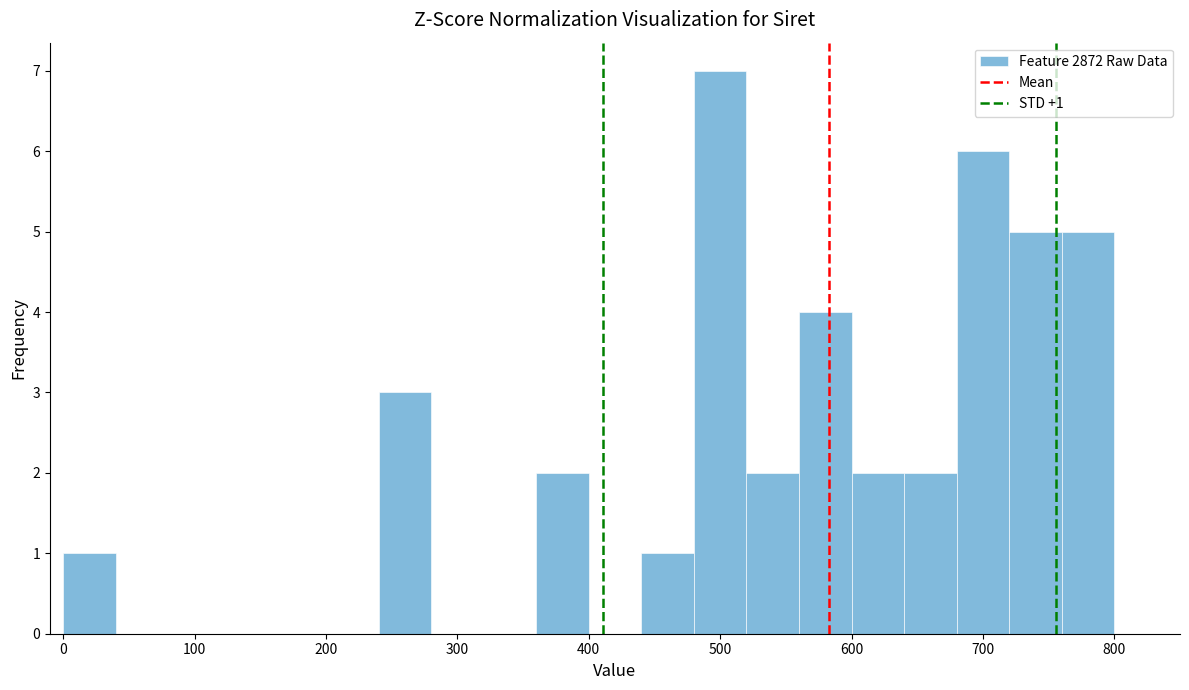

Over which range of the x-axis is the bar tallest?

480 to 520